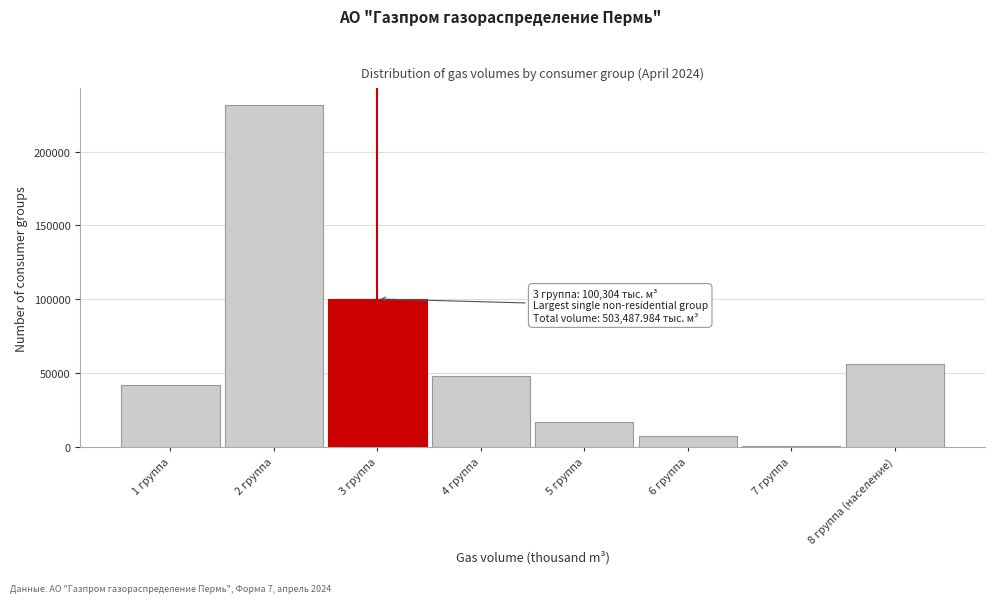

Reading left to right, what are all the values shown in this chart?

42127.9	231216.0	100304.3	47887.0	17232.3	7361.4	784.6	56572.9